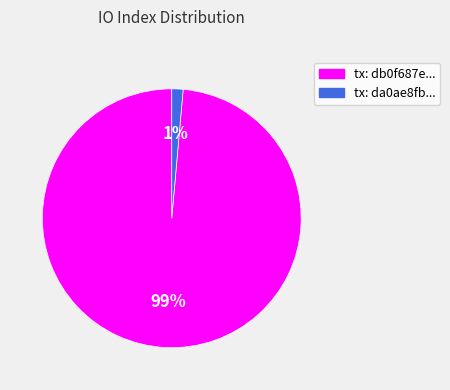

Does any single category account for the majority?

Yes